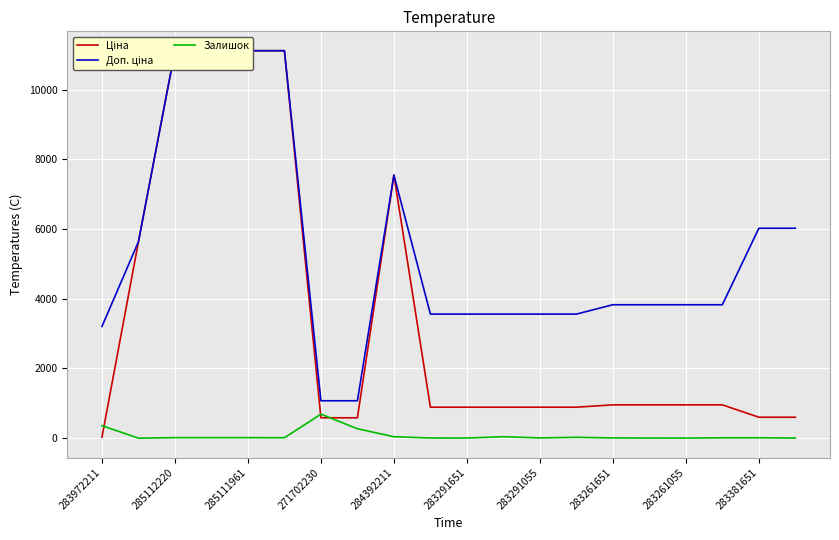

What is the minimum value shown in the chart?

2.0